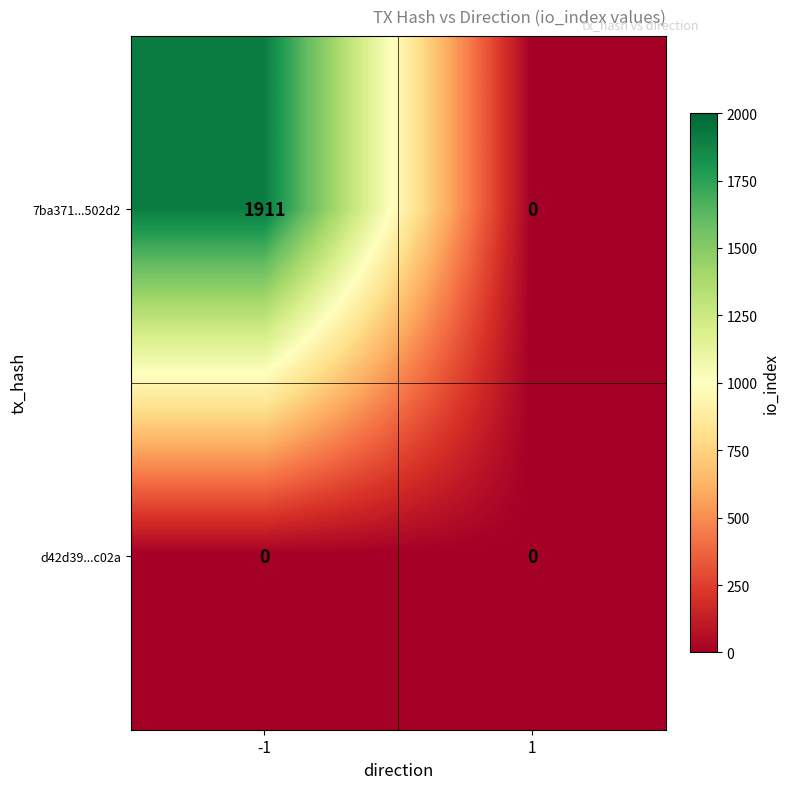

Which series has the largest total across all categories?

7ba371...502d2